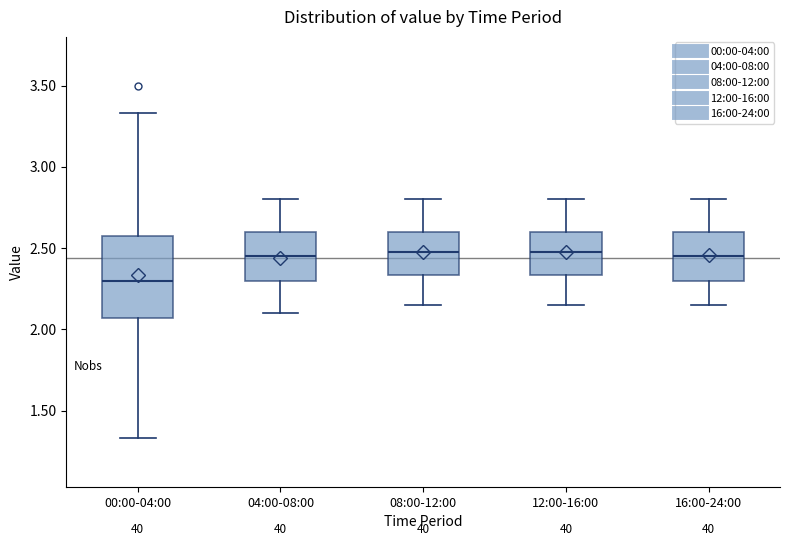

Which box is the tallest, from its lower edge to its upper edge?

00:00-04:00